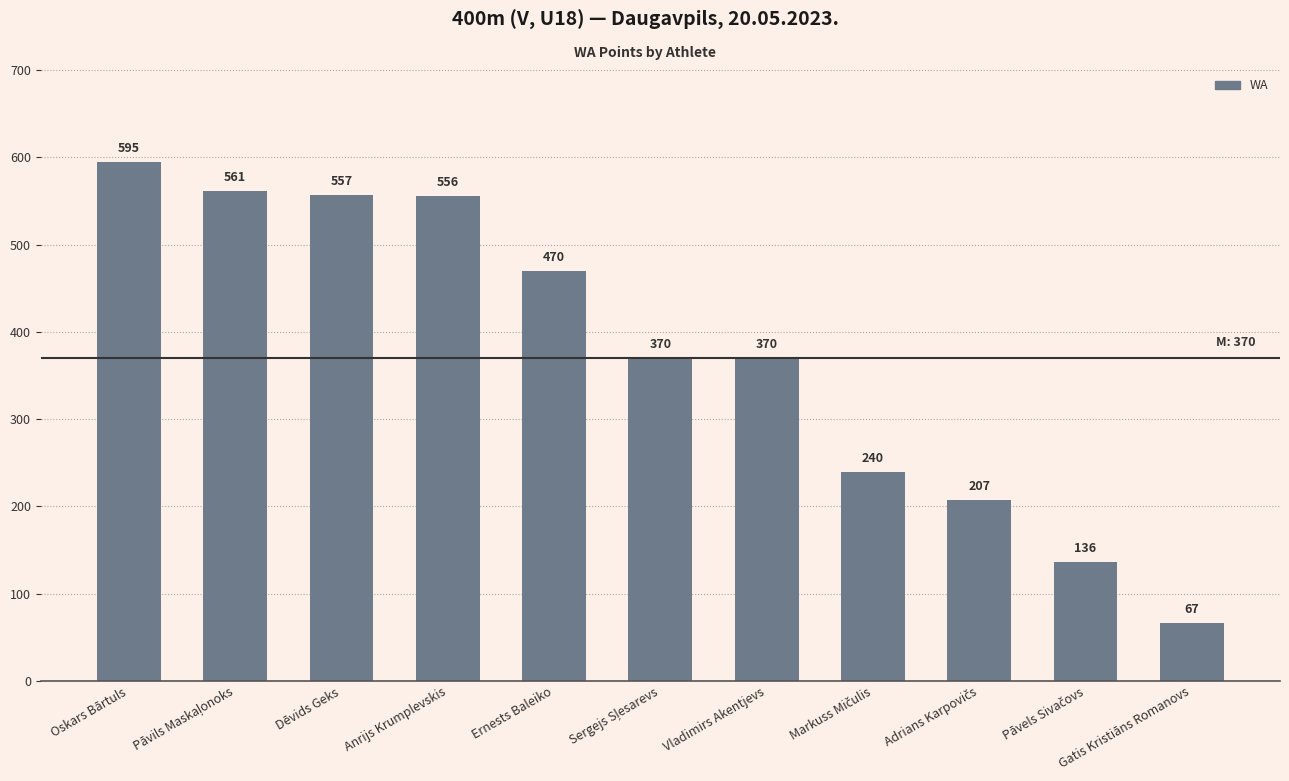

At which label does the data first exceed 370?

Oskars Bārtuls